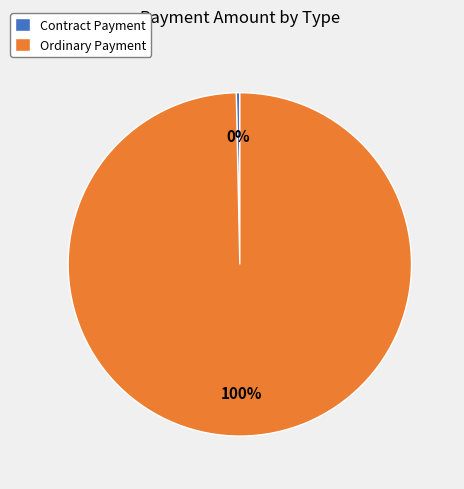

What is the smallest slice in the pie chart?

Contract Payment